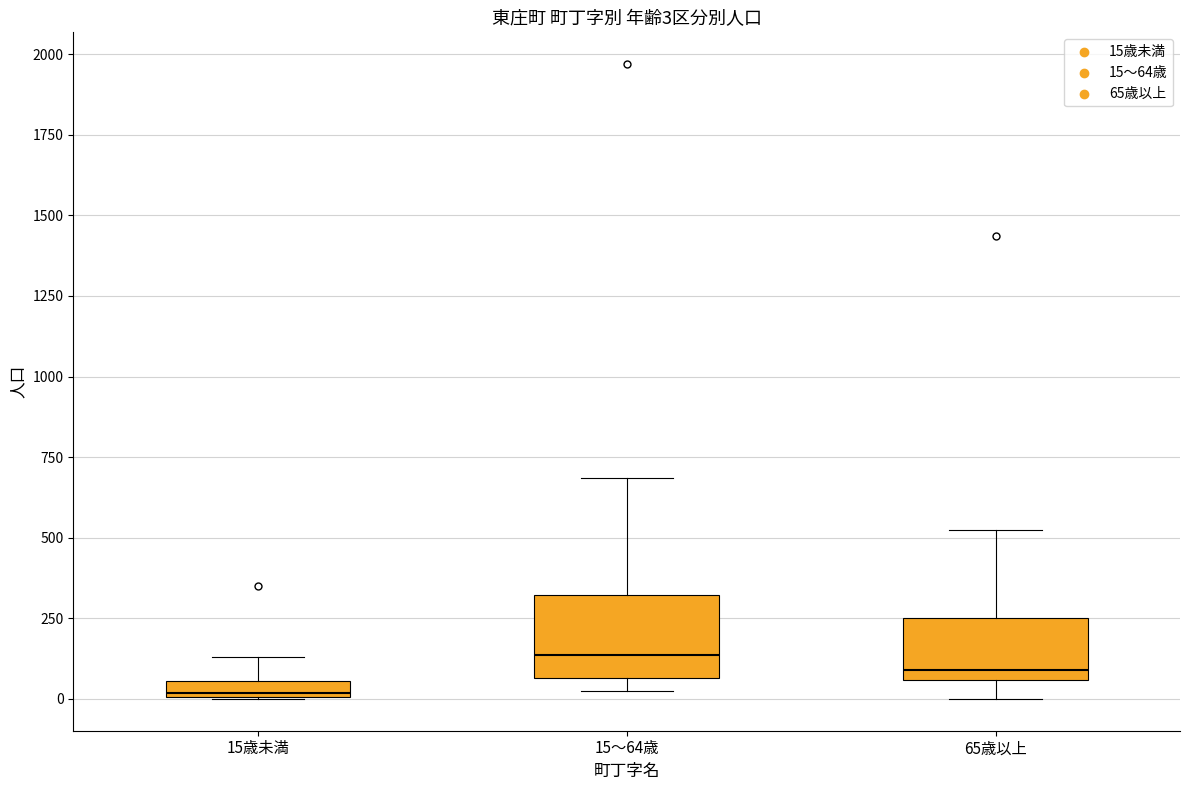

Which box is the tallest, from its lower edge to its upper edge?

15～64歳